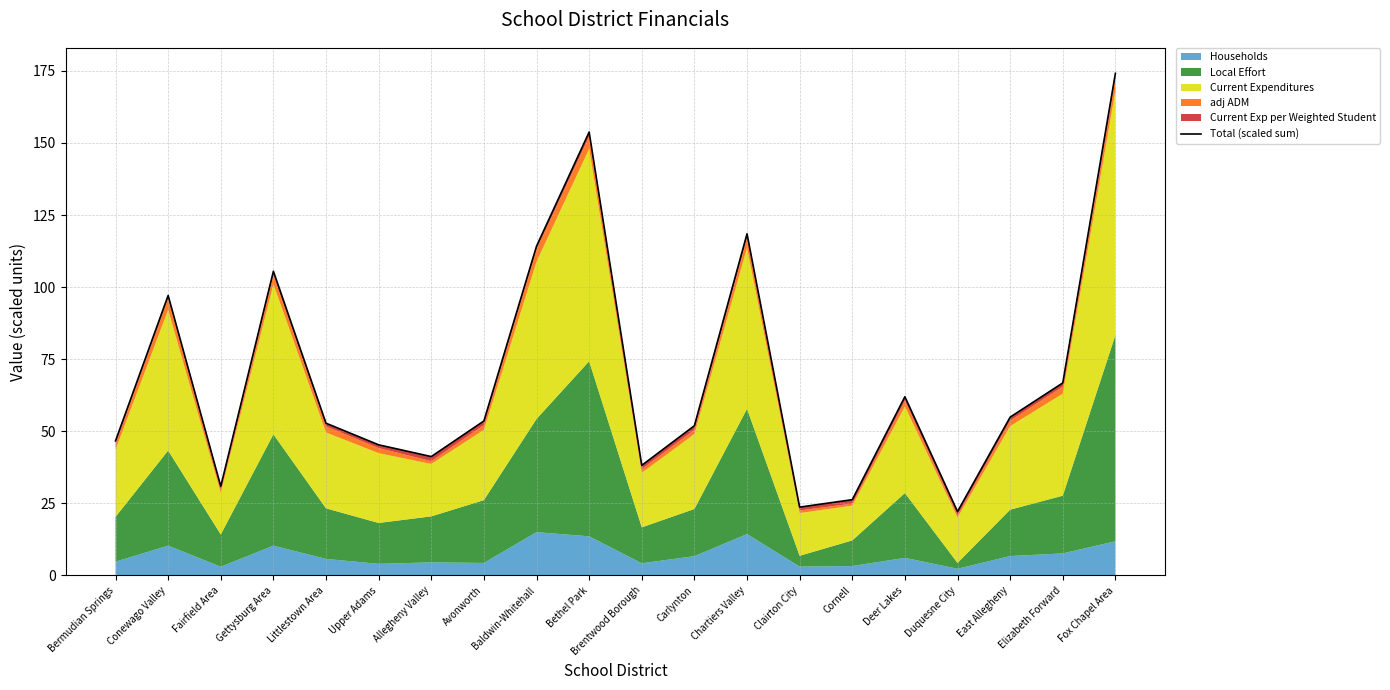

What is the label of the 7th point from the left?

Allegheny Valley